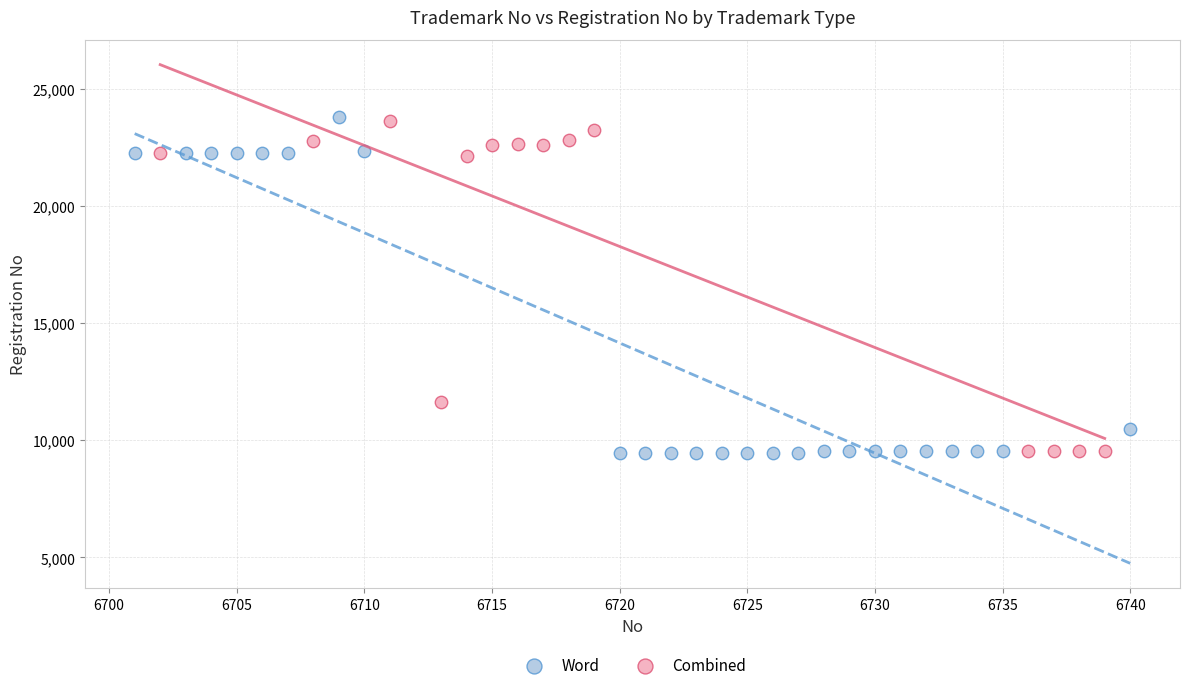

What are all the series names shown in the legend?

Word, Combined